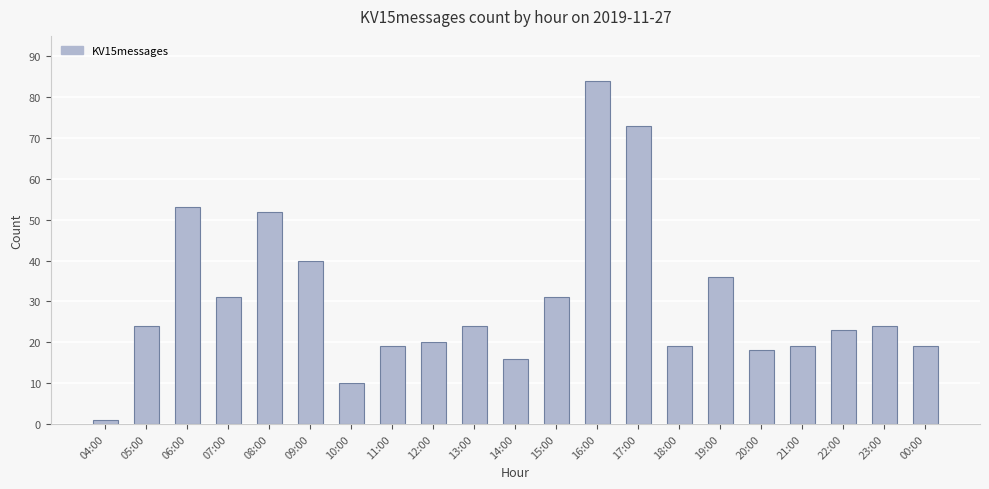

What is the difference between the second highest and second lowest values?

63